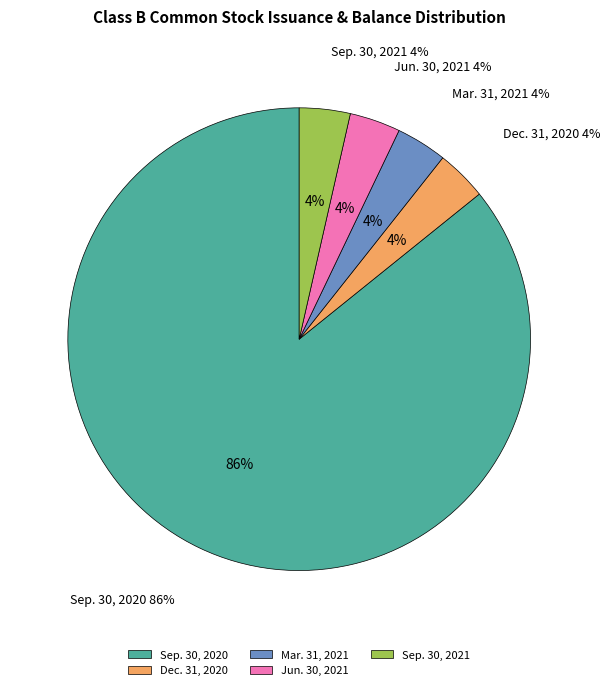

What is the majority slice?

Sep. 30, 2020